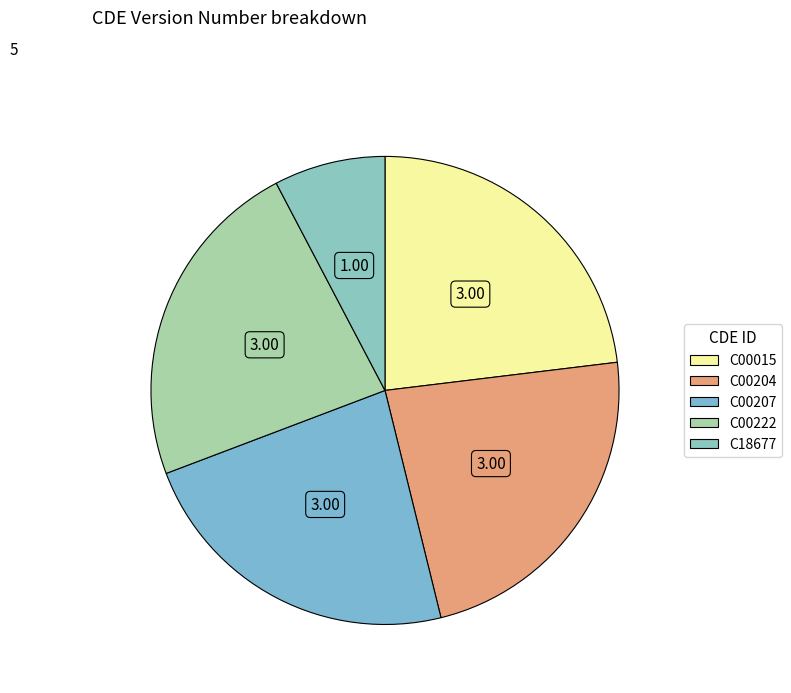

Count the number of slices in the pie.

5